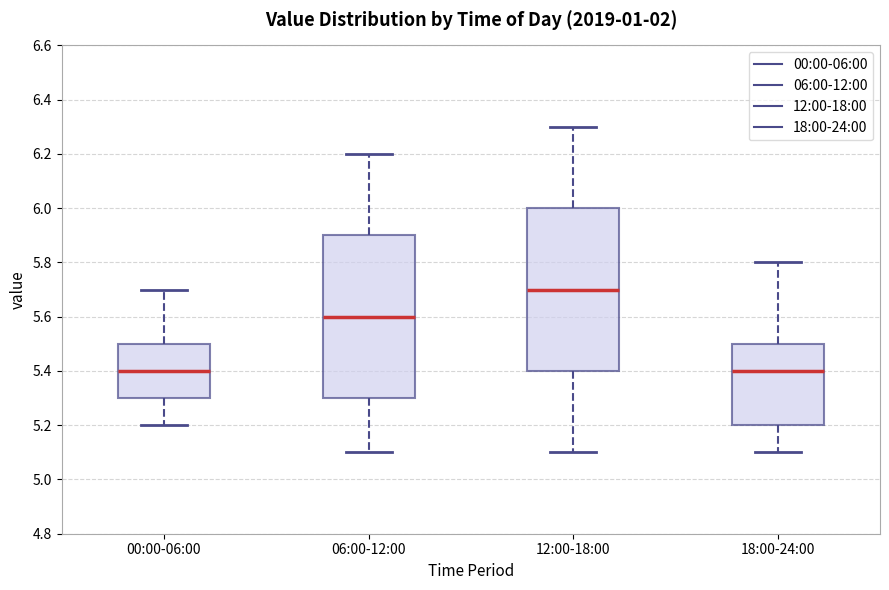

Where is the lower edge of the box for 12:00-18:00 on the y-axis? The values are not printed on the chart, so give them approximately, as read against the axis.

5.4